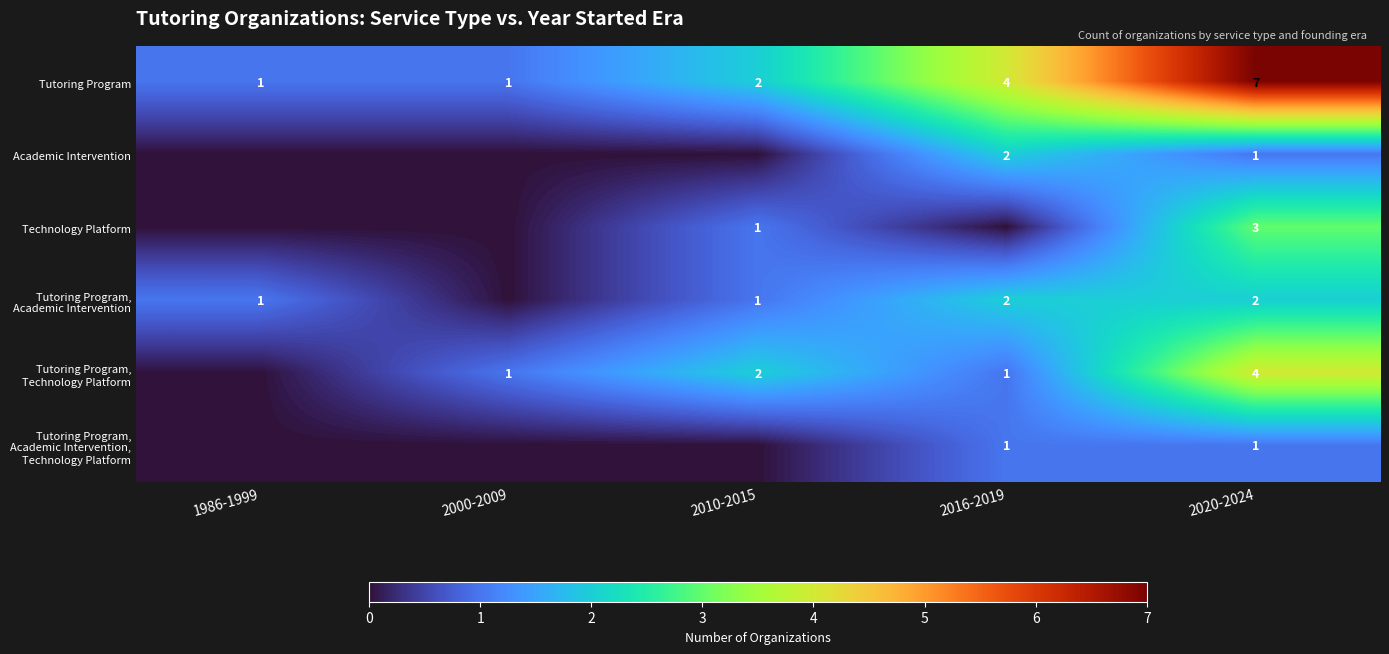

True or false: Academic Intervention has a value of 2 at 2016-2019.

True